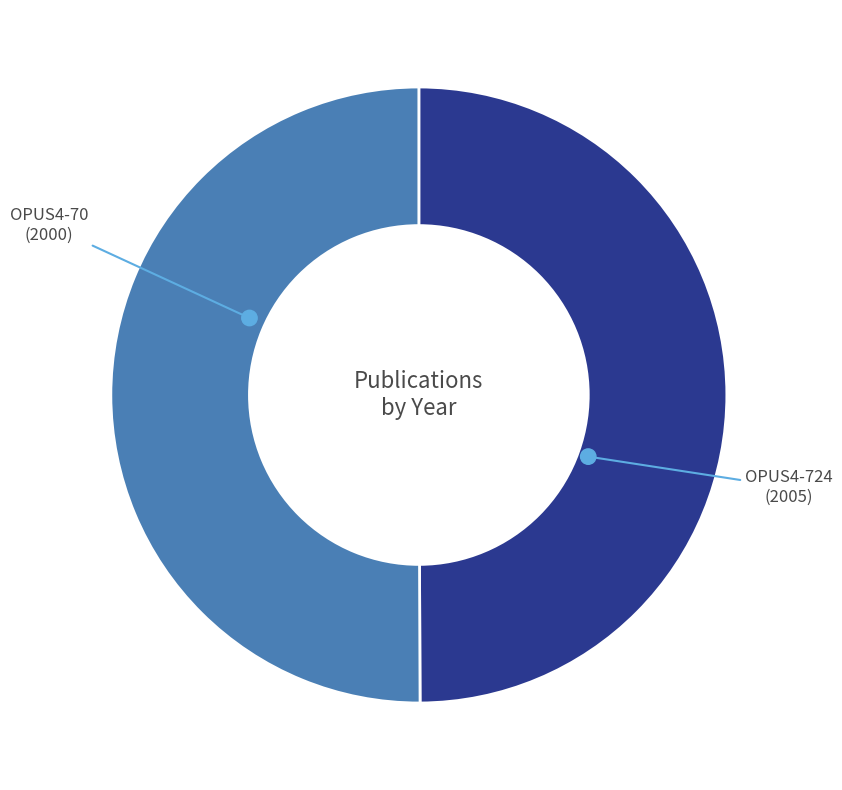

How many segments does this pie chart have?

2